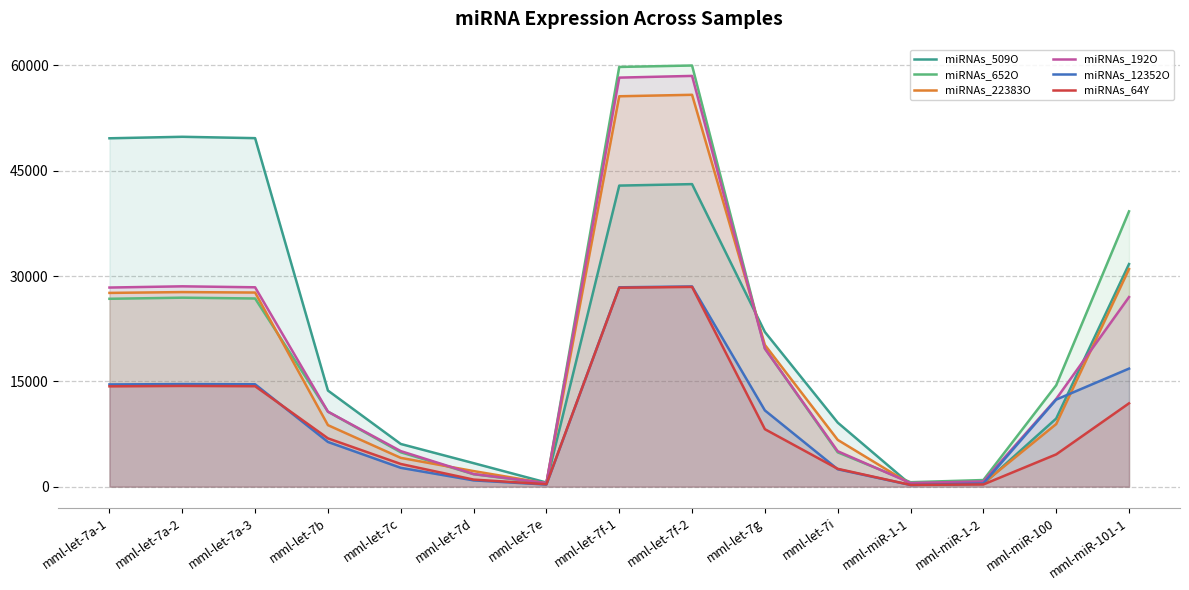

How many values in the miRNAs_509O series are below 13690?

7